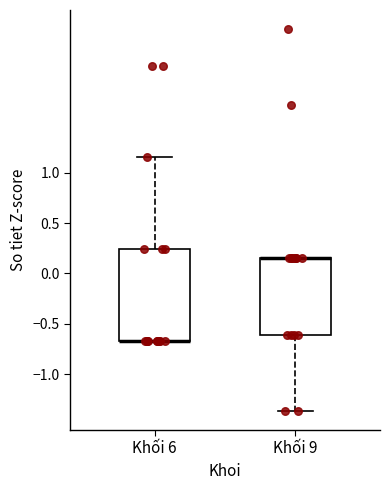

Reading left to right, read every box against the y-axis: the position of its median line, the range the box covers, and the ends of its whiskers. The values are not printed on the chart, so give them approximately, as read against the axis.

Khối 6: median -0.65 (drawn on the box's lower edge), box -0.65 to 0.25, whiskers -0.65 to 1.15
Khối 9: median 0.15 (drawn on the box's upper edge), box -0.60 to 0.15, whiskers -1.35 to 0.15